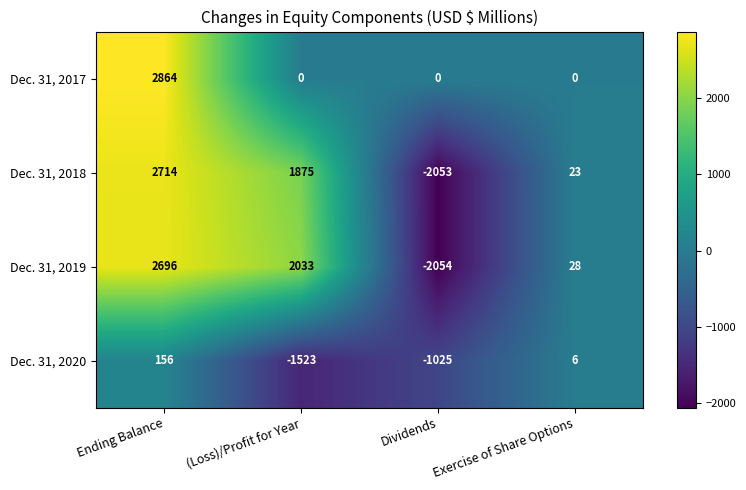

Where is Dec. 31, 2018 nearest to the value 330?

Exercise of Share Options